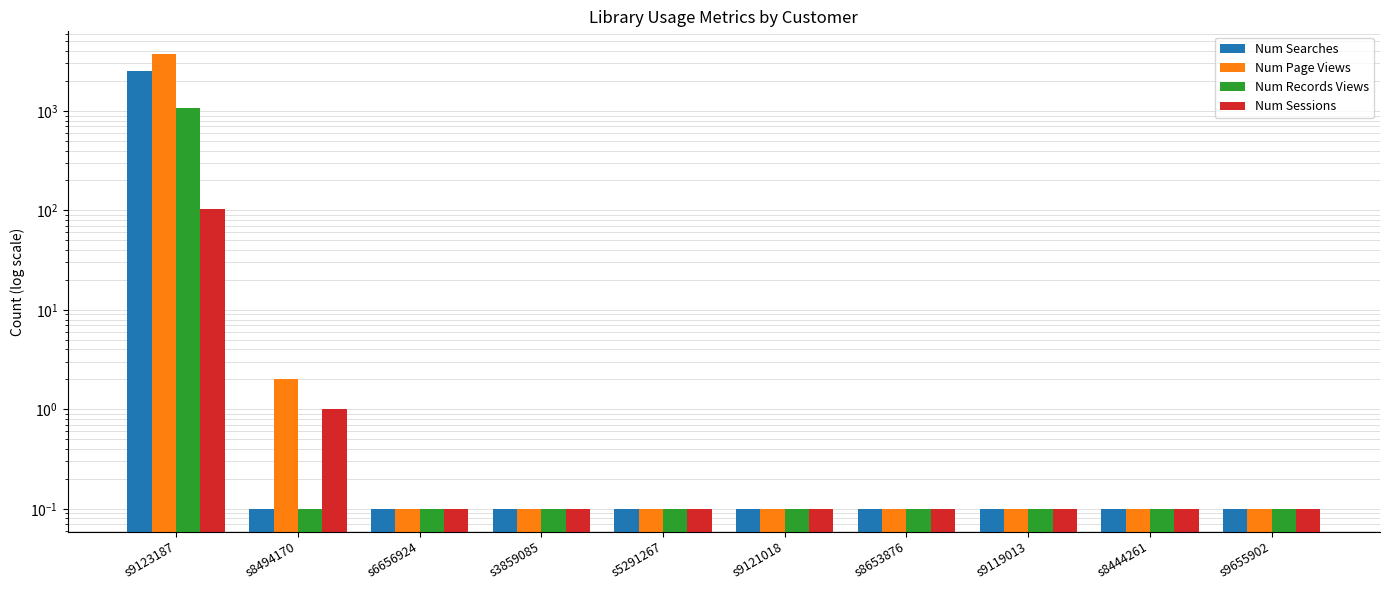

What is the greatest value displayed?

3731.0